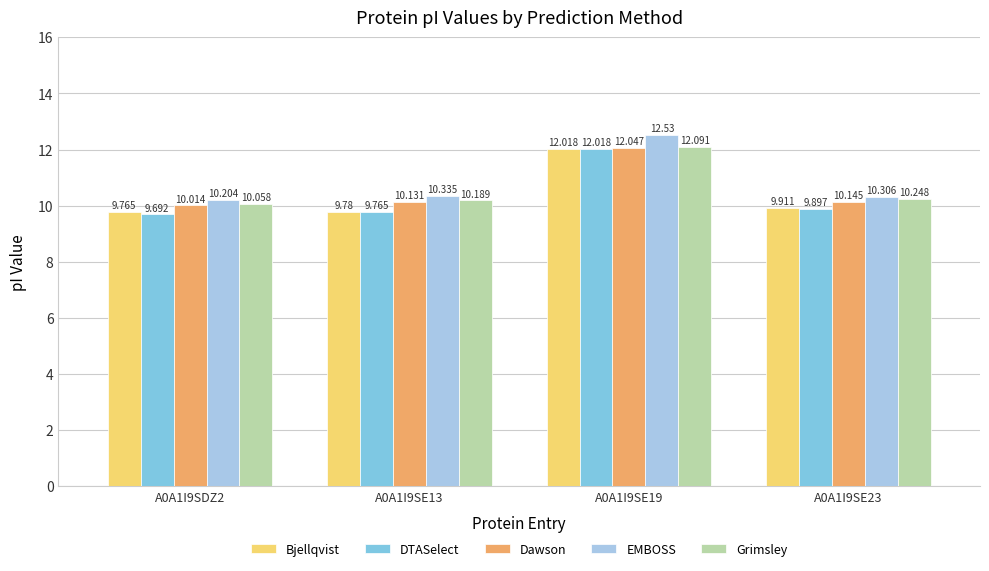

Count the number of categories in the chart.

4